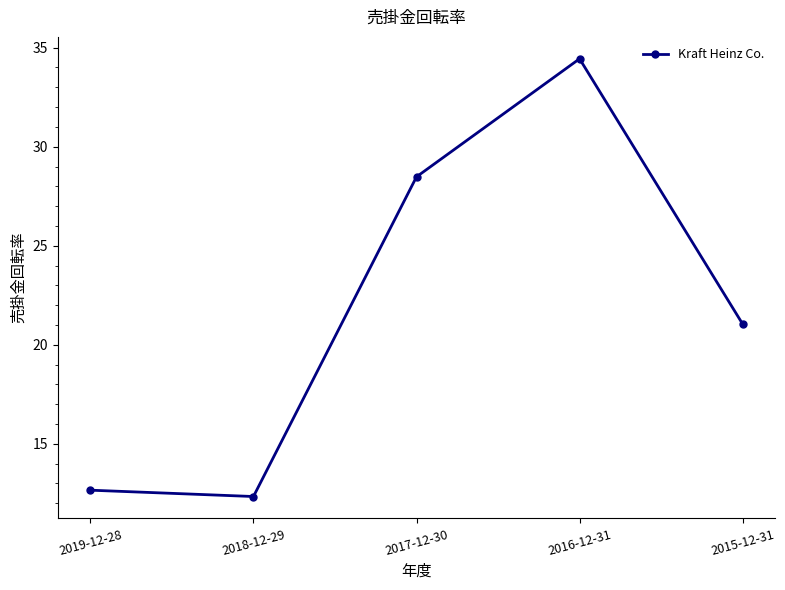

What is the label of the 2nd point from the right?

2016-12-31